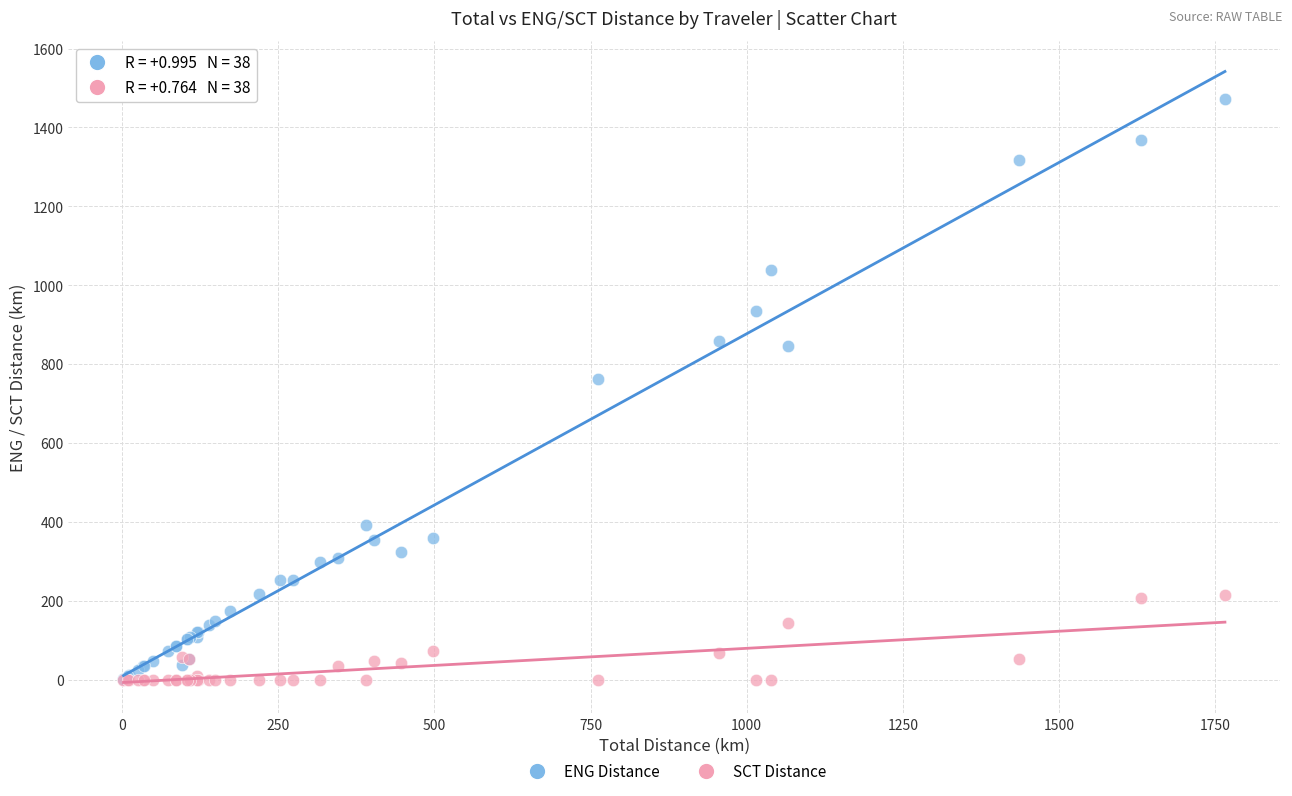

What are all the series names shown in the legend?

ENG Distance, SCT Distance